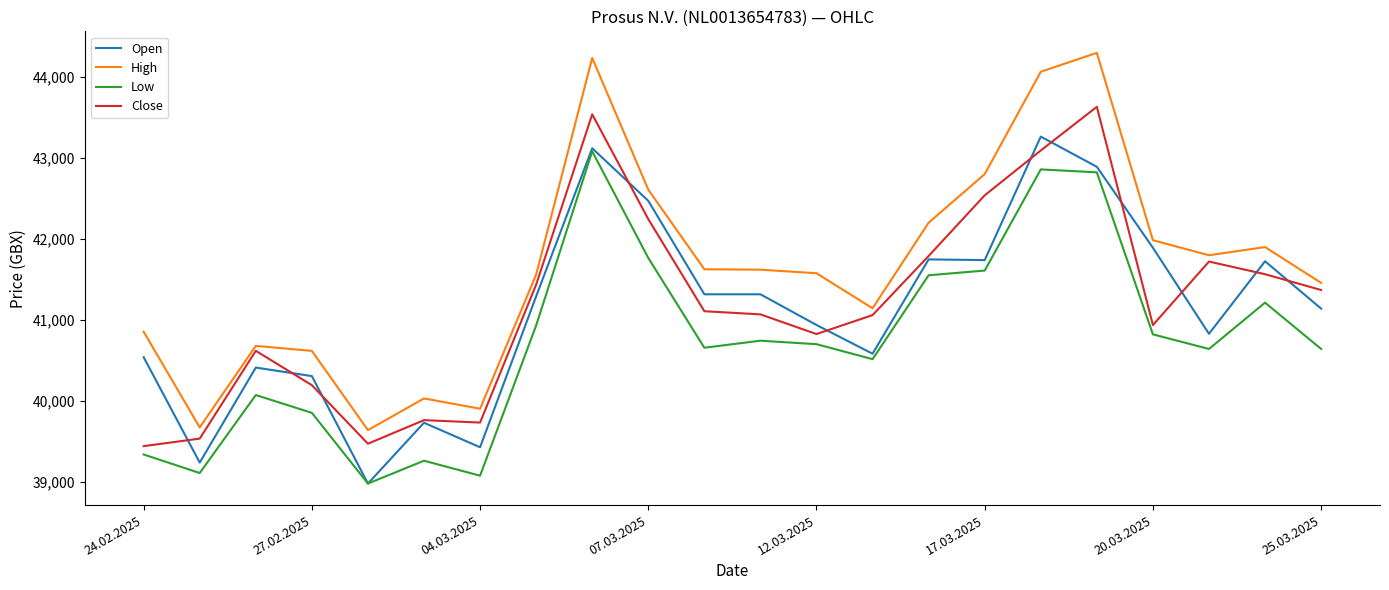

What is the maximum value for Close?

43630